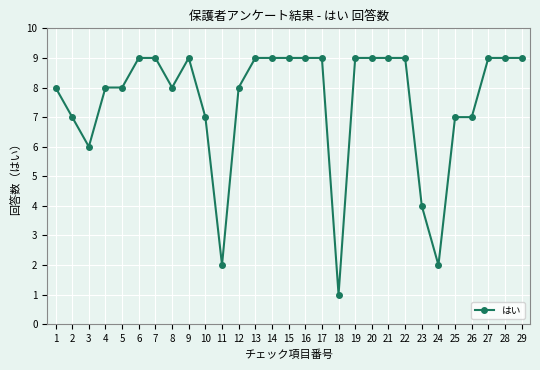

Approximately how many times larger is the value at 3 compared to 28?

0.7